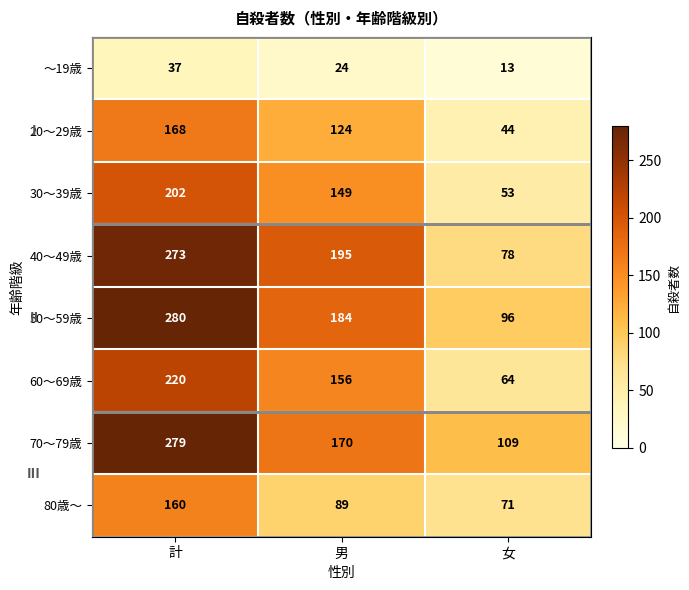

Where does the 30～39歳 series first go above 149?

計